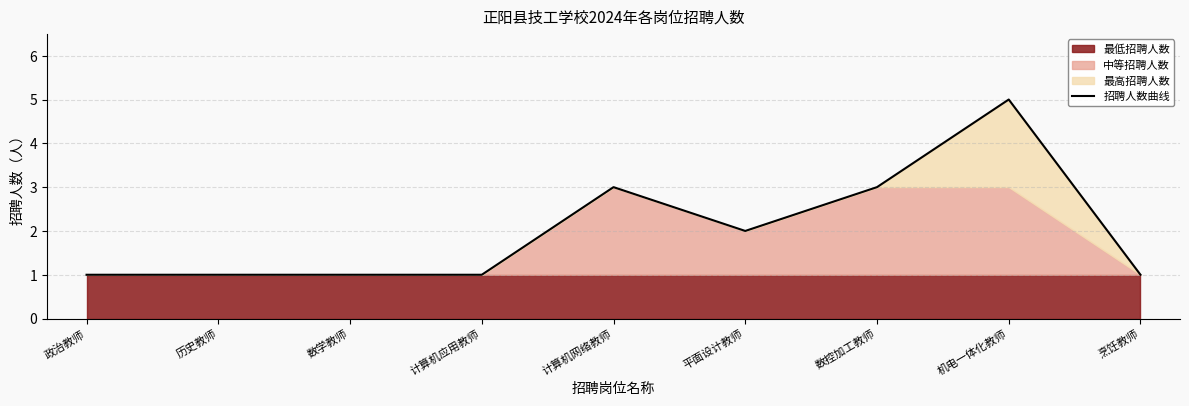

Which category has the highest value across all series?

机电一体化教师